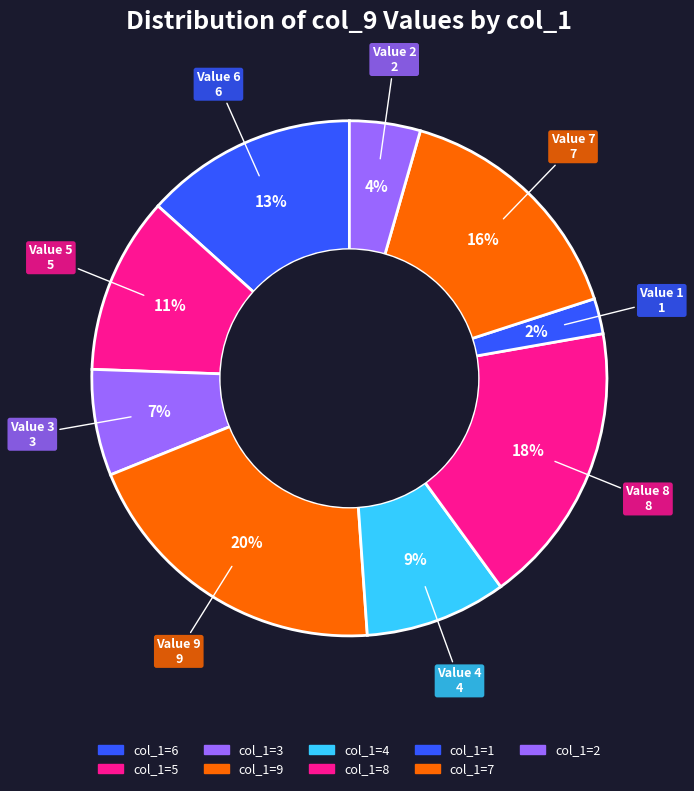

To the nearest percent, what is the difference between the largest and smallest slice percentages?

18%